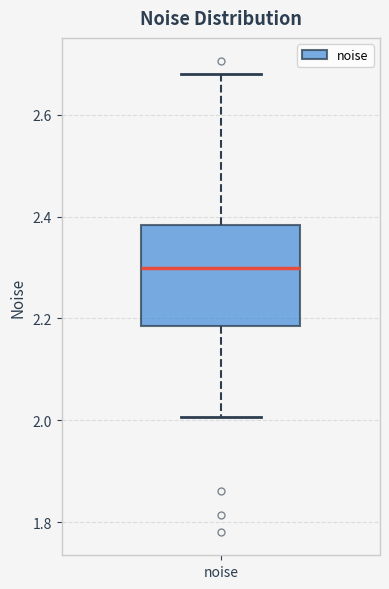

Transcribe this box plot: give where the median line is, the range the box spans, and where the two whiskers end, as read against the y-axis. The values are not printed on the chart, so give them approximately, as read against the axis.

median 2.30, box 2.18 to 2.38, whiskers 2.00 to 2.68